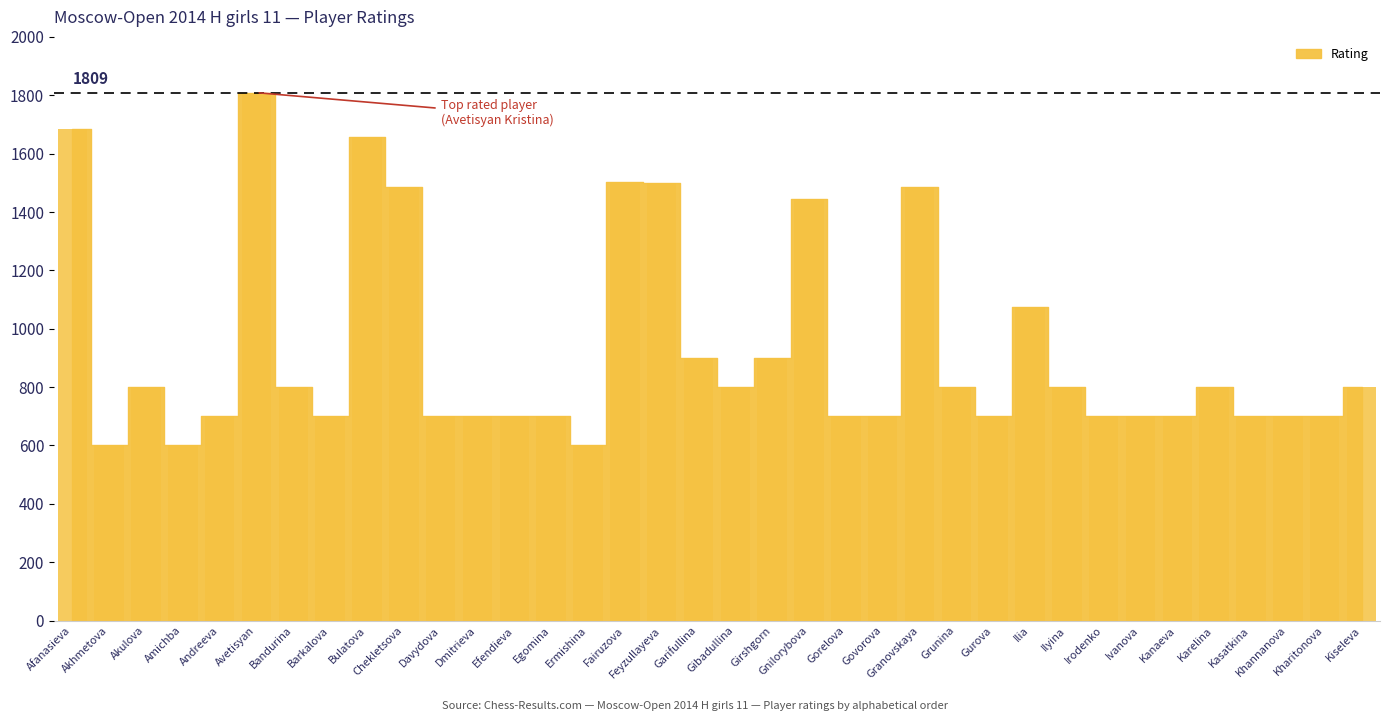

Count the number of data series in this chart.

1